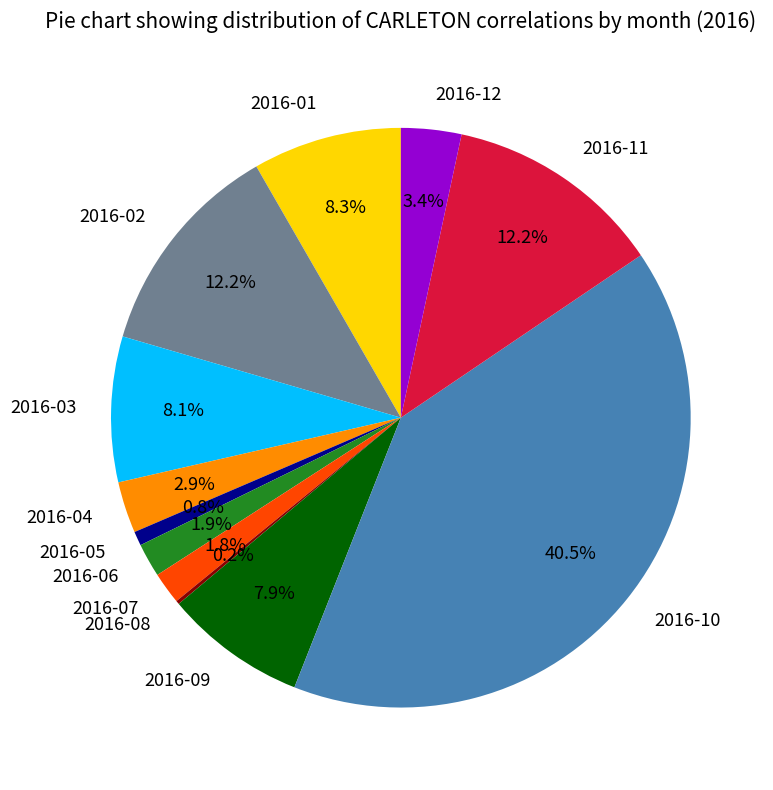

To the nearest percent, what percentage of the pie is 2016-03?

8%